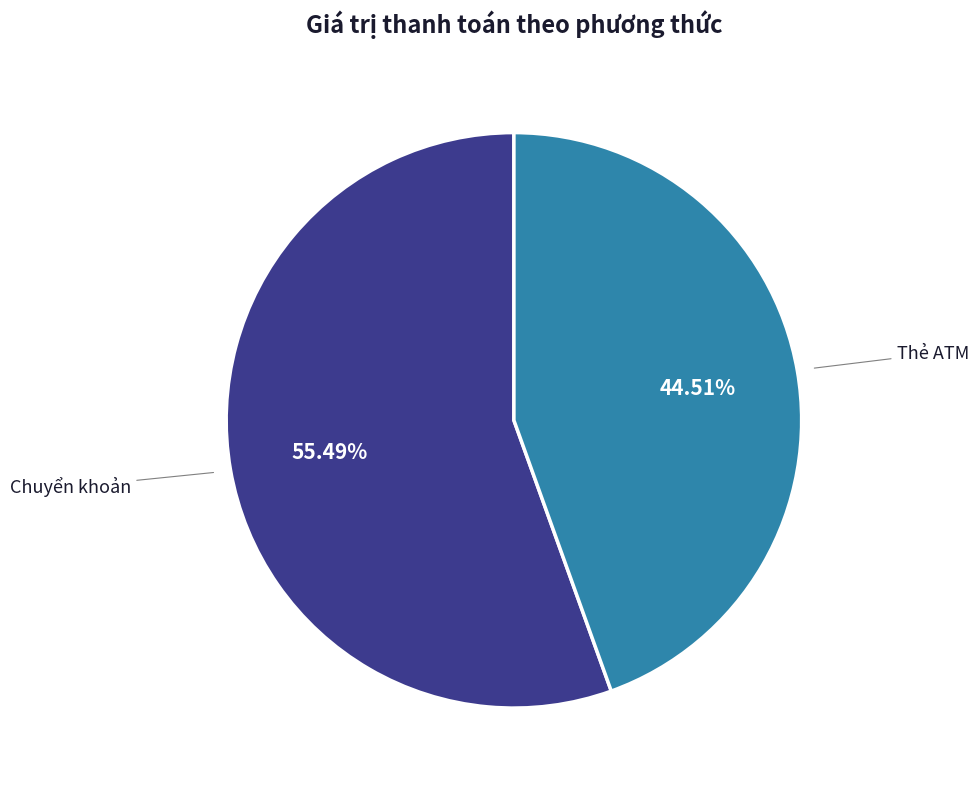

What is the ratio of the value at Thẻ ATM to the value at Chuyển khoản?

0.8